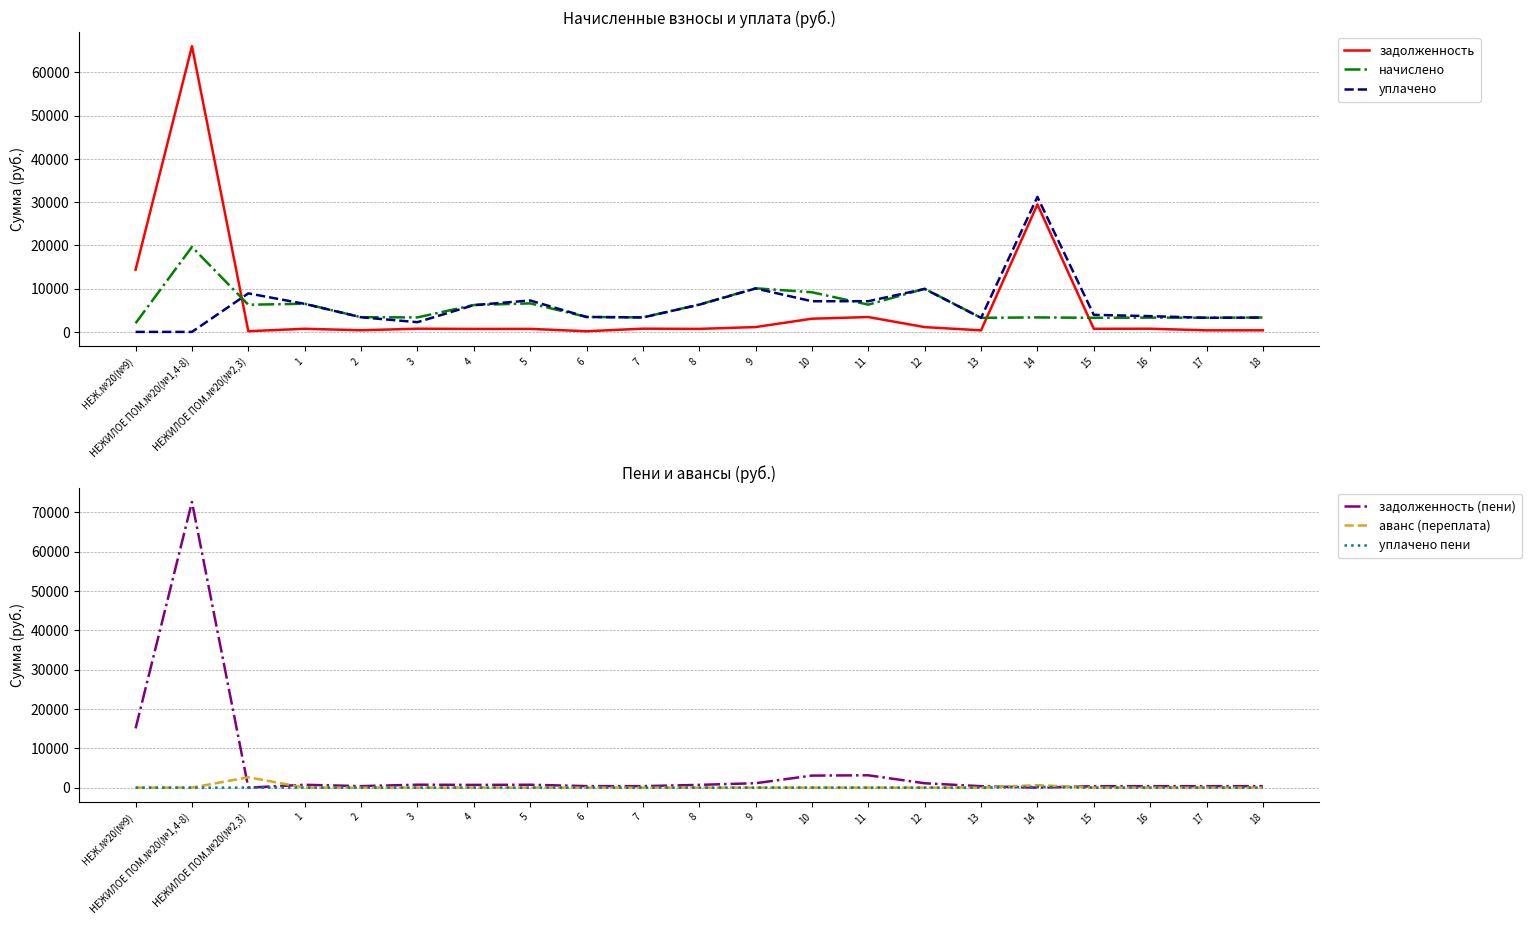

What is the label of the 18th point from the right?

1